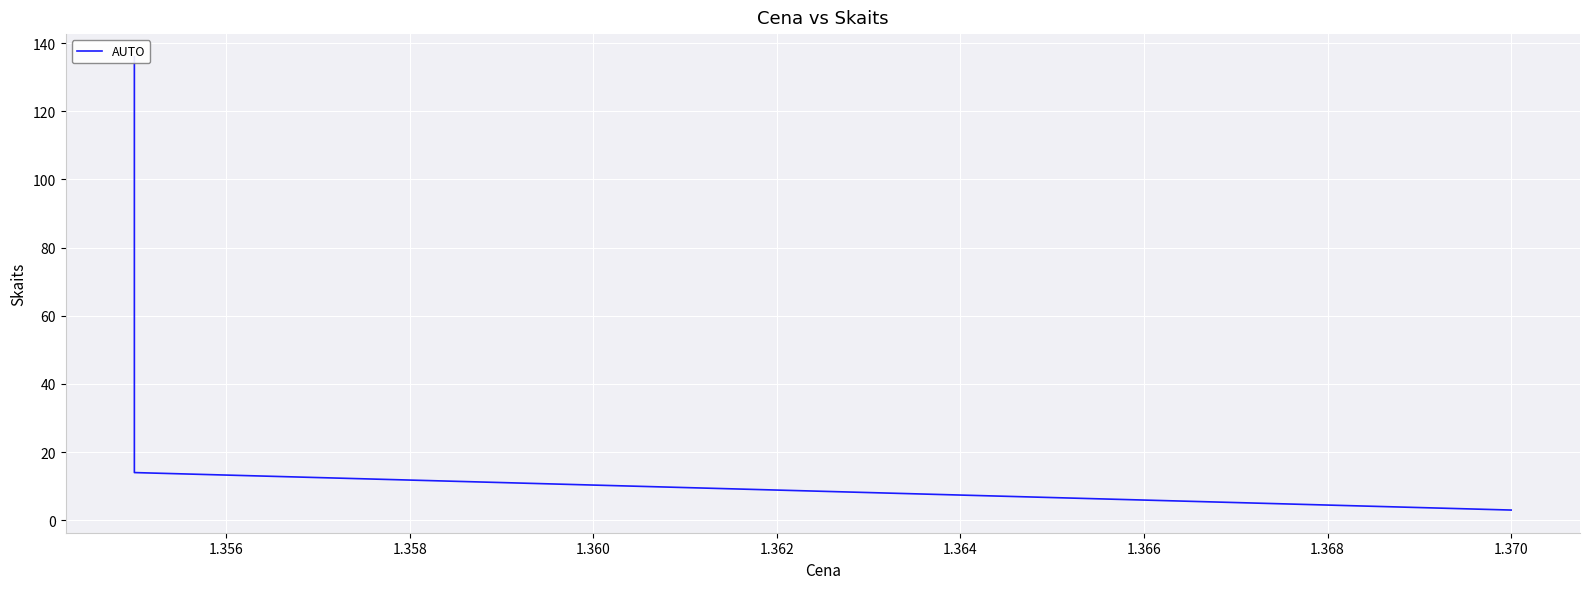

Count the number of categories in the chart.

3